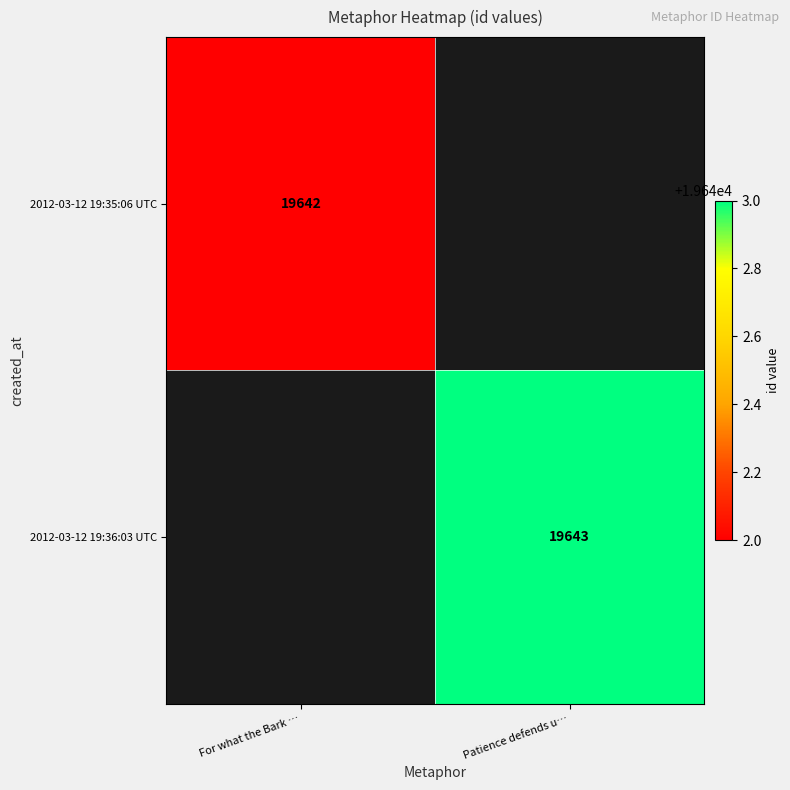

The 2012-03-12 19:35:06 UTC series shows 19642 at For what the Bark …. True or false?

True